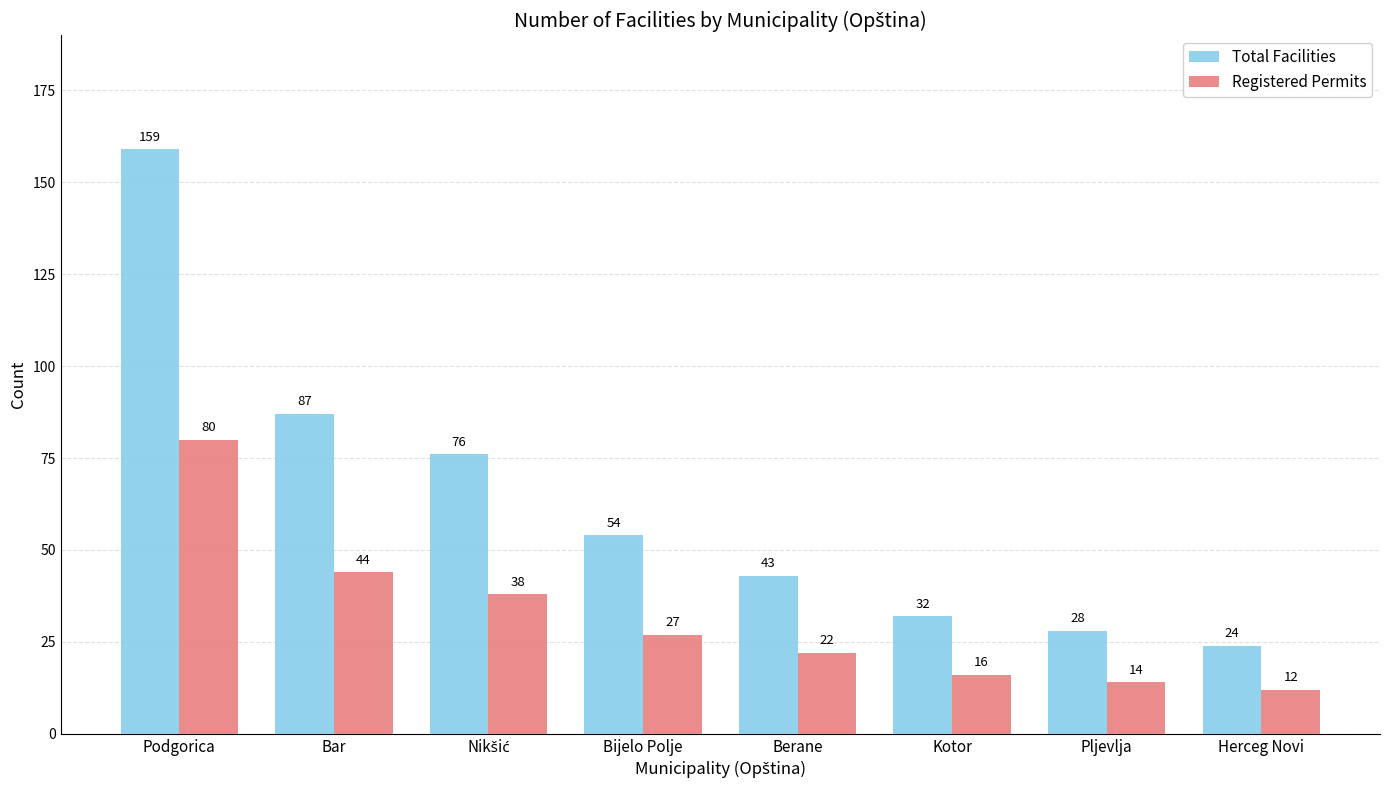

Which series has the widest spread of values?

Total Facilities